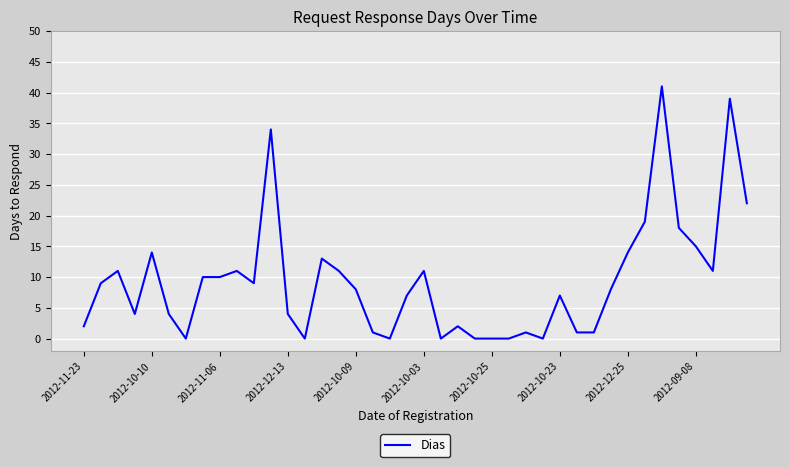

Reading left to right, what are all the values shown in this chart?

2	9	11	4	14	4	0	10	10	11	9	34	4	0	13	11	8	1	0	7	11	0	2	0	0	0	1	0	7	1	1	8	14	19	41	18	15	11	39	22